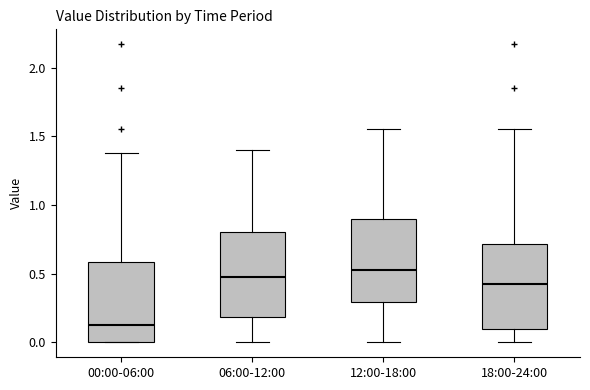

Which box's median line is the lowest?

00:00-06:00